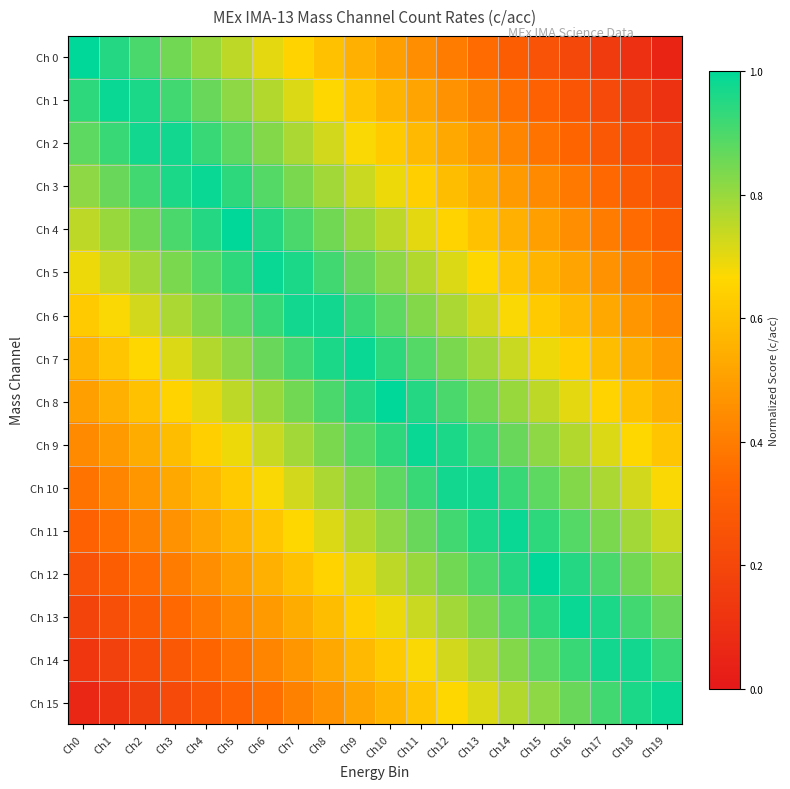

Which label corresponds to the smallest value in the chart?

Ch19